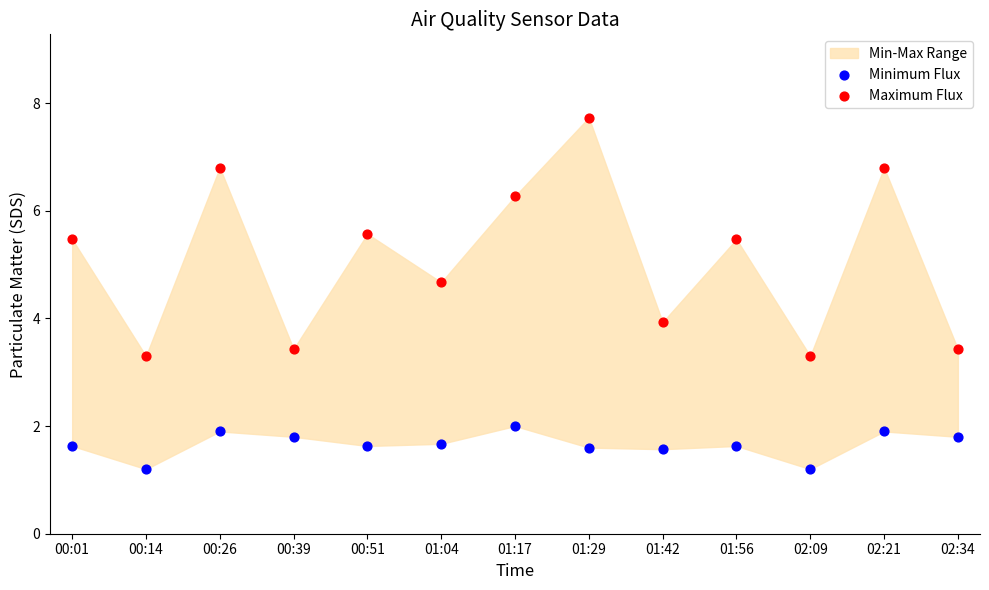

In the Maximum Flux series, what Y value is closest to 5?

4.7